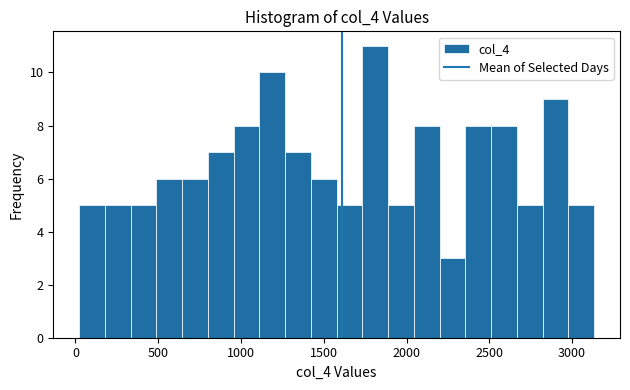

Read against the x-axis, roughly where is the centre of the tallest bar?

1800